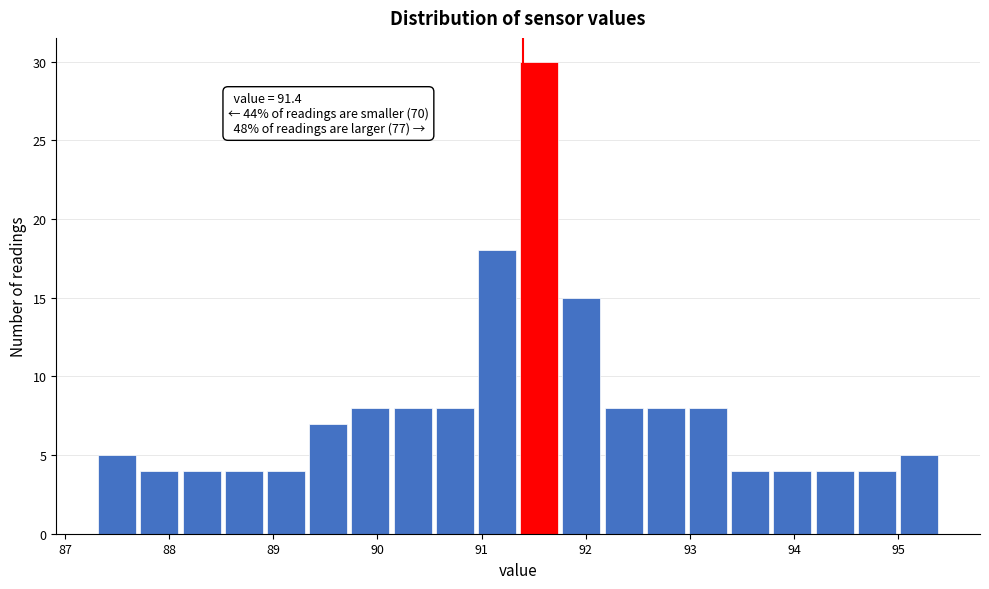

Which range on the x-axis has the tallest bar?

91.4 to 91.8